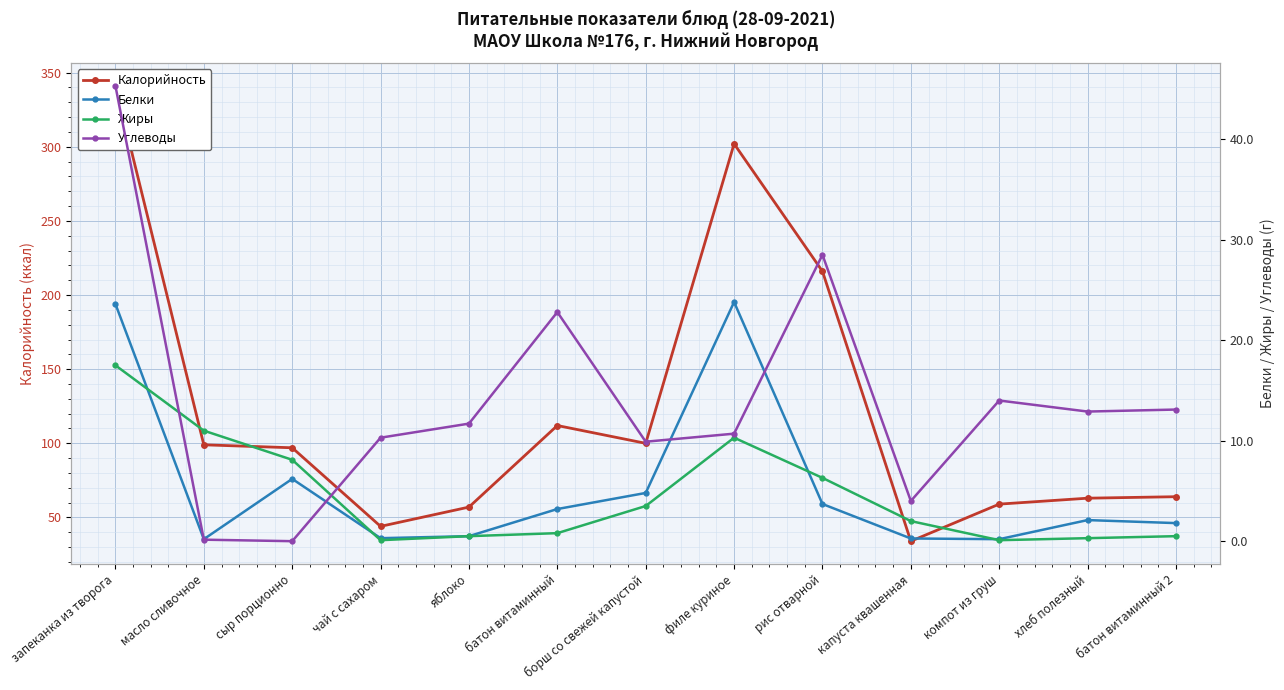

Reading right to left, list all the values displayed in this chart.

Калорийность: 64.0	63.0	59.0	34.0	216.0	302.0	100.0	112.0	57.0	44.0	97.0	99.0	341.0
Белки: 1.8	2.1	0.2	0.3	3.7	23.8	4.8	3.2	0.5	0.3	6.2	0.2	23.6
Жиры: 0.5	0.3	0.1	2.0	6.3	10.3	3.5	0.8	0.5	0.1	8.1	11.0	17.5
Углеводы: 13.1	12.9	14.0	4.0	28.5	10.7	9.9	22.8	11.7	10.3	0.0	0.1	45.3